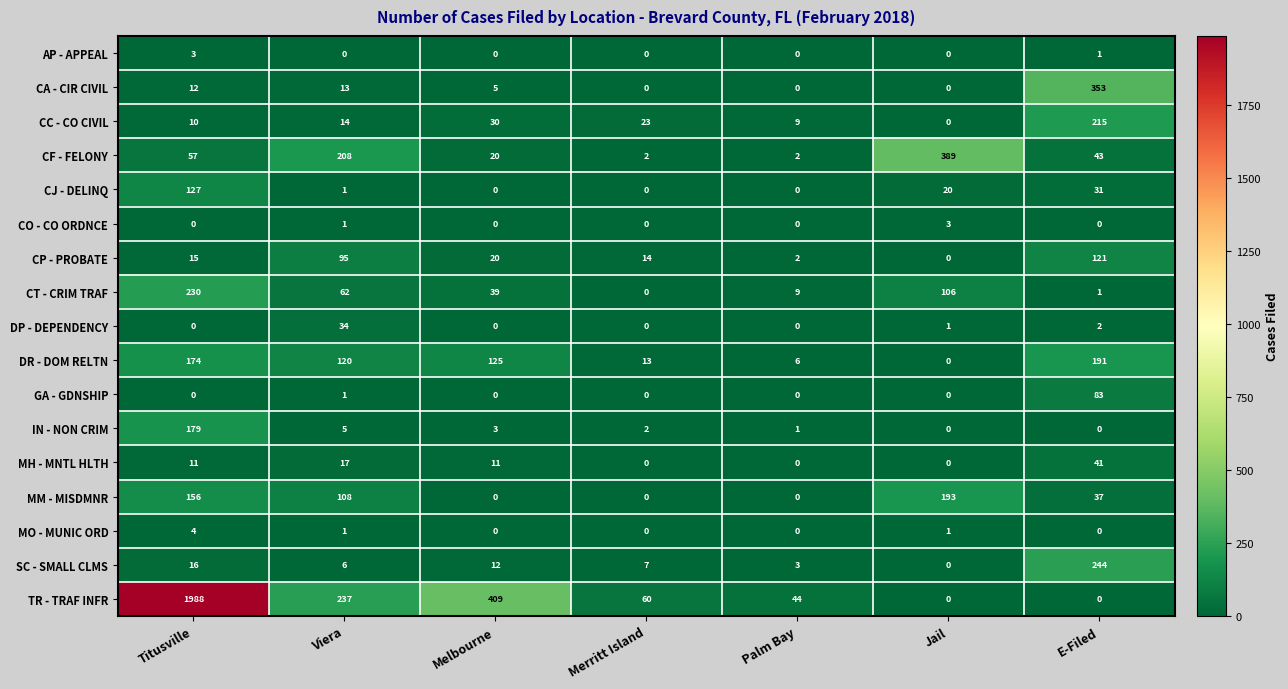

How many categories are shown in the chart?

7